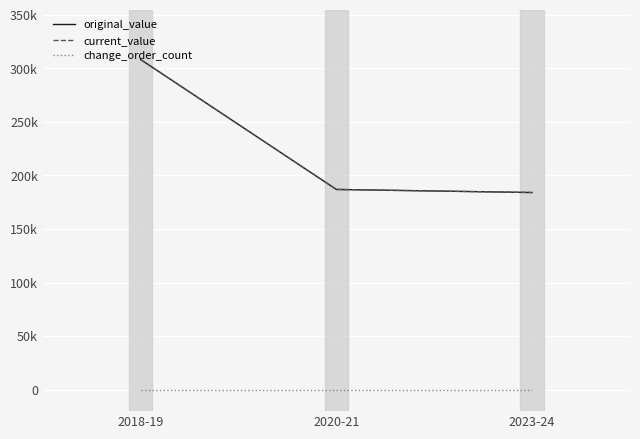

Which series has the largest range (max minus min)?

original_value